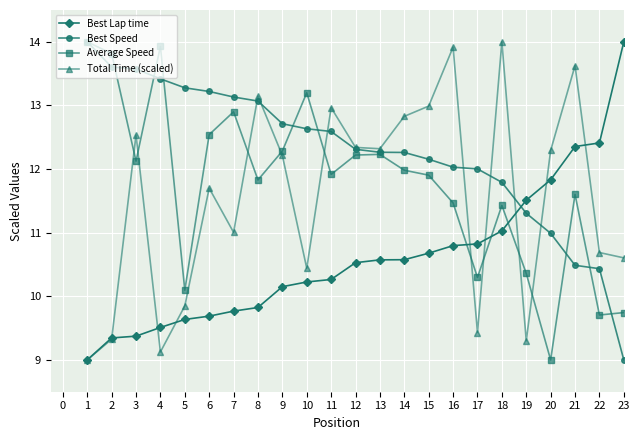

Reading left to right, extract all data points from this chart.

Best Lap time: 9.0	9.3	9.4	9.5	9.6	9.7	9.8	9.8	10.2	10.2	10.3	10.5	10.6	10.6	10.7	10.8	10.8	11.0	11.5	11.8	12.4	12.4	14.0
Best Speed: 14.0	13.6	13.6	13.4	13.3	13.2	13.1	13.1	12.7	12.6	12.6	12.3	12.3	12.3	12.2	12.0	12.0	11.8	11.3	11.0	10.5	10.4	9.0
Average Speed: 14.0	13.8	12.1	13.9	10.1	12.5	12.9	11.8	12.3	13.2	11.9	12.2	12.2	12.0	11.9	11.5	10.3	11.4	10.4	9.0	11.6	9.7	9.7
Total Time (scaled): 9.0	9.3	12.5	9.1	9.8	11.7	11.0	13.1	12.2	10.4	13.0	12.3	12.3	12.8	13.0	13.9	9.4	14.0	9.3	12.3	13.6	10.7	10.6